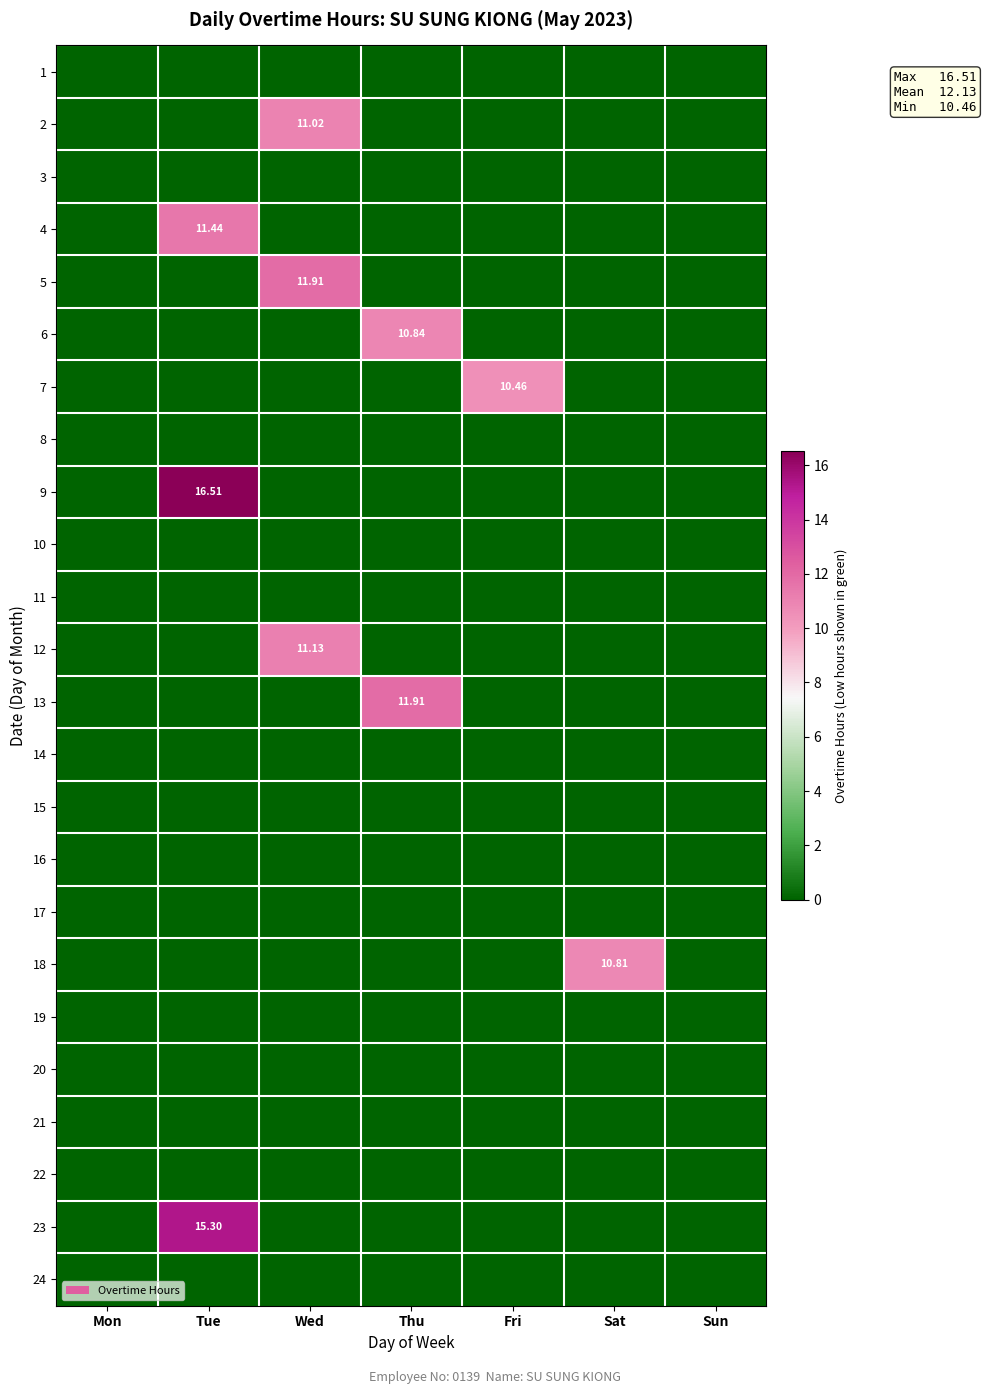

Rank the series at Fri from lowest to highest value.

1, 2, 3, 4, 5, 6, 8, 9, 10, 11, 12, 13, 14, 15, 16, 17, 18, 19, 20, 21, 22, 23, 24, 7